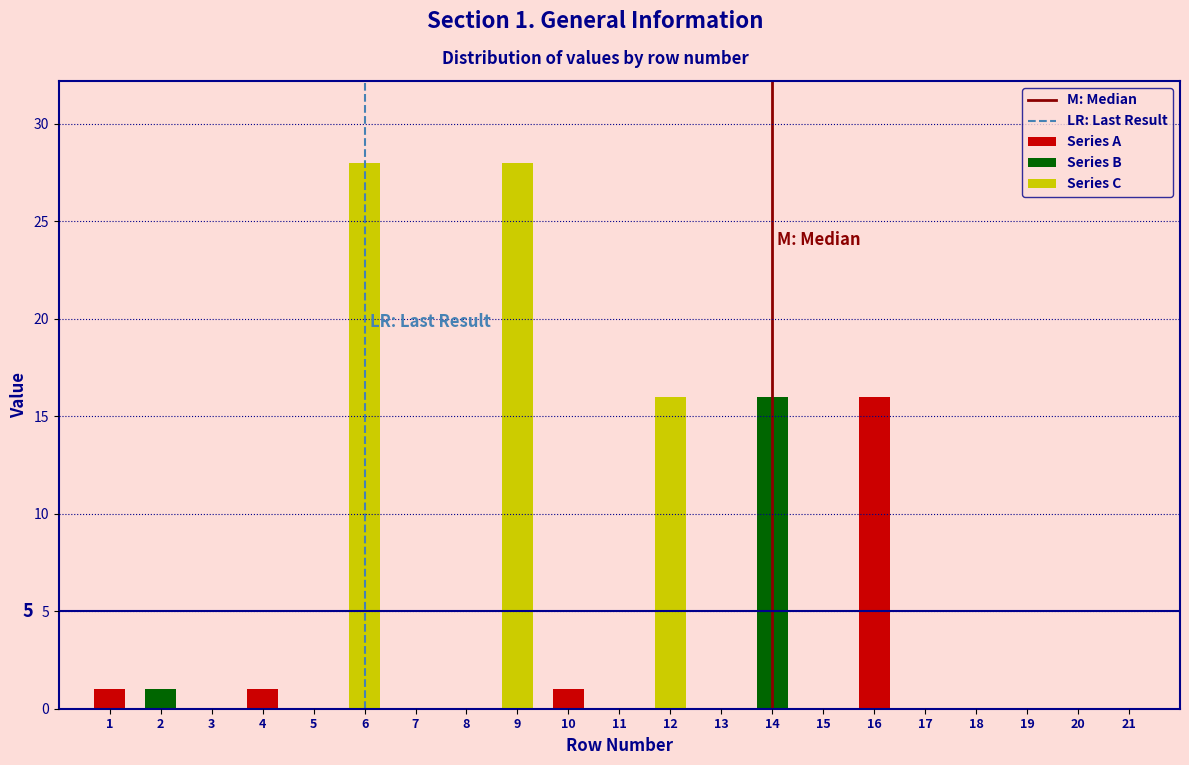

What is the total value across all series at 8?

28